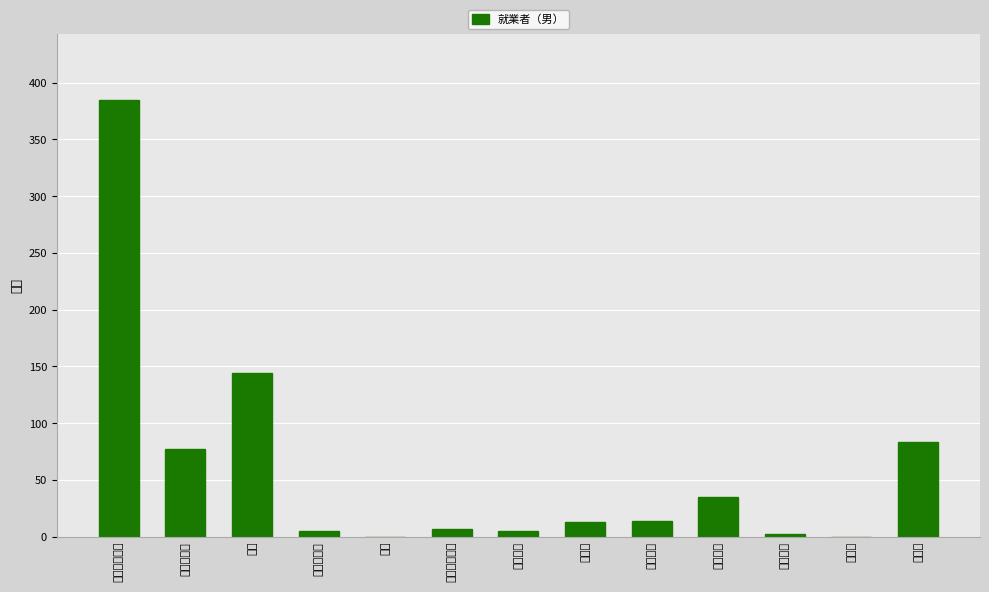

How many bars are there in total?

13